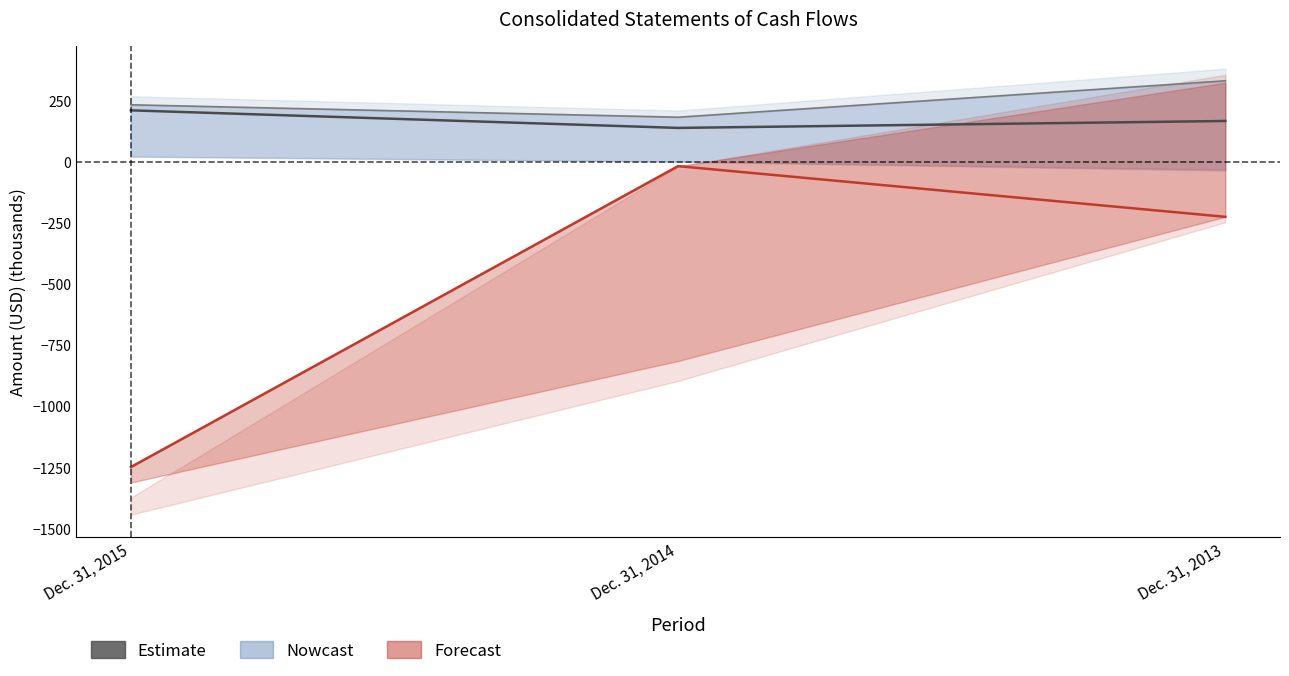

Reading left to right, list all the values displayed in this chart.

Net income: Dec. 31, 2015=210.4	Dec. 31, 2014=138.6	Dec. 31, 2013=166.9
Net cash from operating activities: Dec. 31, 2015=233.1	Dec. 31, 2014=182.2	Dec. 31, 2013=331.0
Net cash from investing activities: Dec. 31, 2015=-1248.0	Dec. 31, 2014=-17.7	Dec. 31, 2013=-225.0